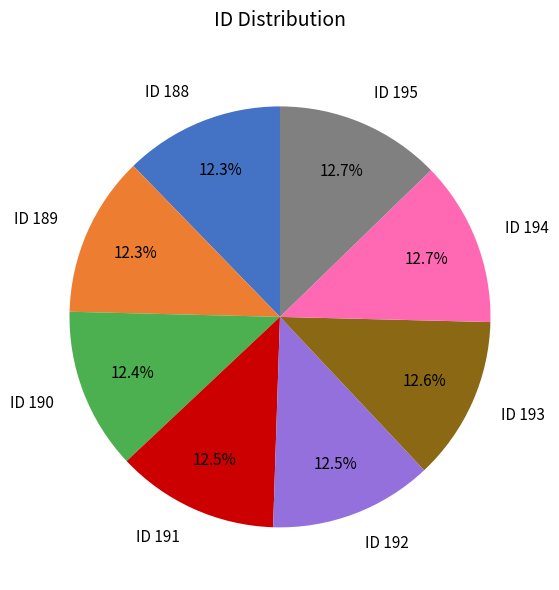

What portion of the pie excludes ID 189?

87.7%